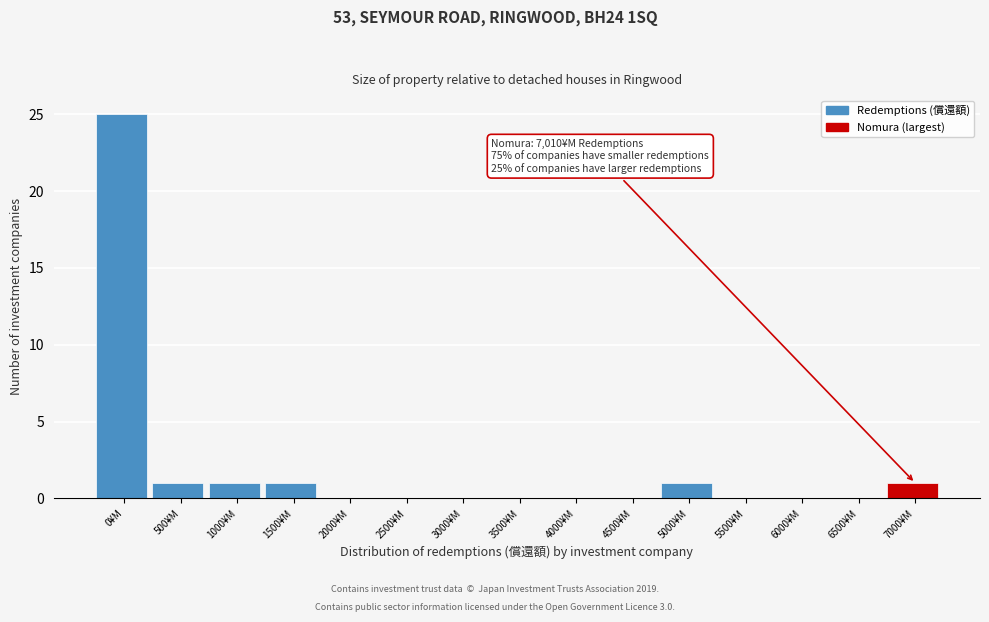

Reading right to left, list all the values displayed in this chart.

7000¥M=1	6500¥M=0	6000¥M=0	5500¥M=0	5000¥M=1	4500¥M=0	4000¥M=0	3500¥M=0	3000¥M=0	2500¥M=0	2000¥M=0	1500¥M=1	1000¥M=1	500¥M=1	0¥M=25